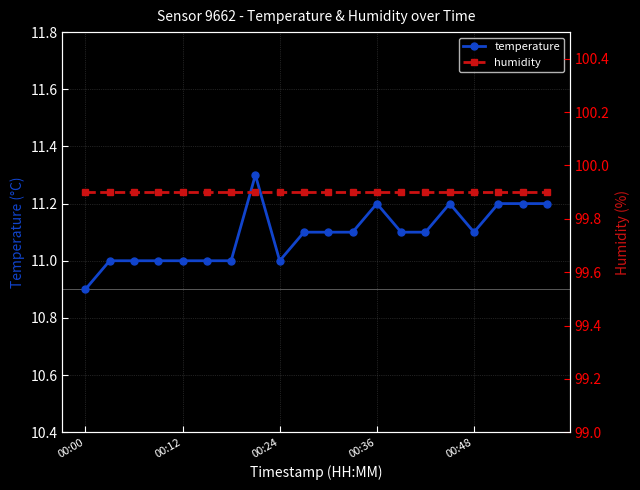

What is the value of the temperature point at the 9th from the left?

11.0